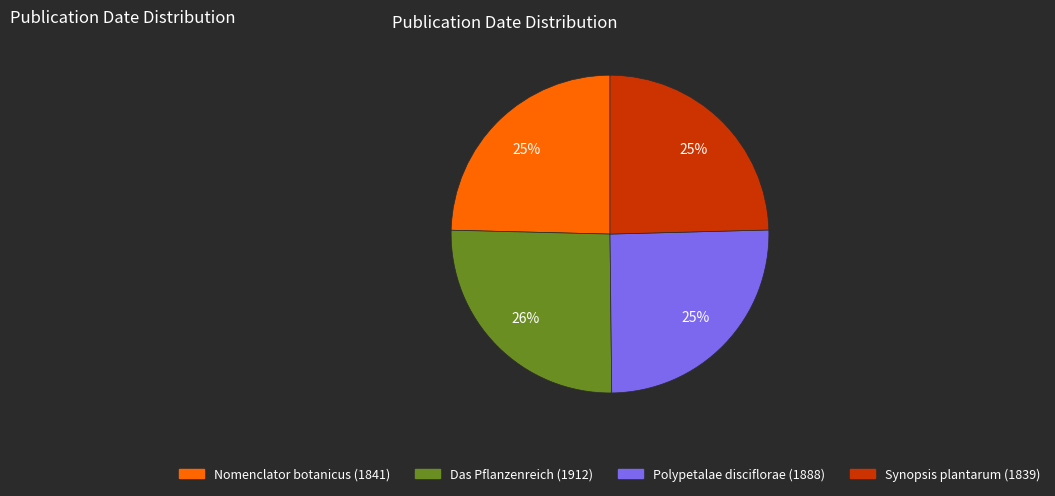

Approximately how many times larger is the value at Das Pflanzenreich (1912) compared to Synopsis plantarum (1839)?

1.0